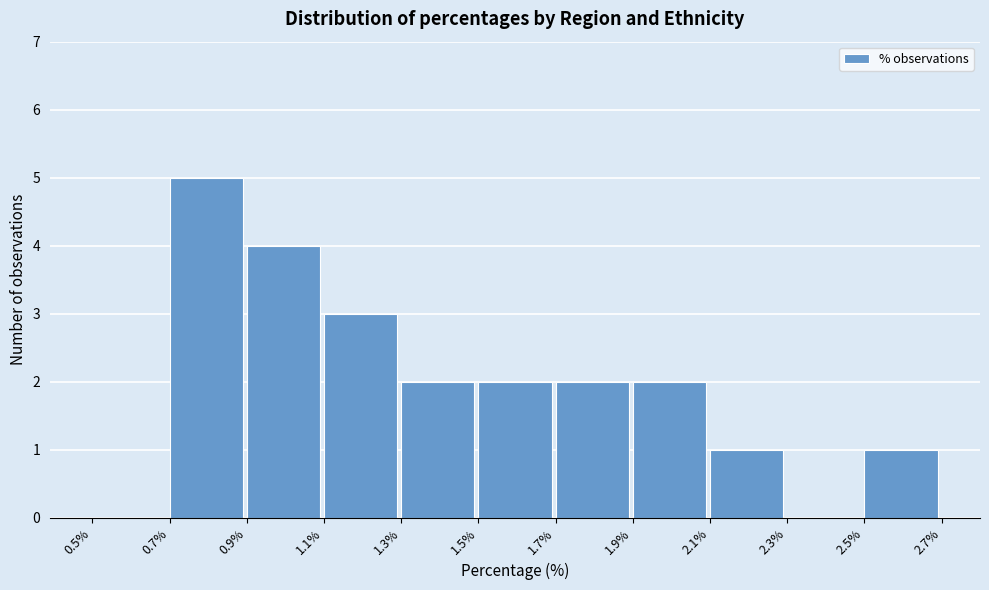

Which range on the x-axis has the tallest bar?

0.7% to 0.9%